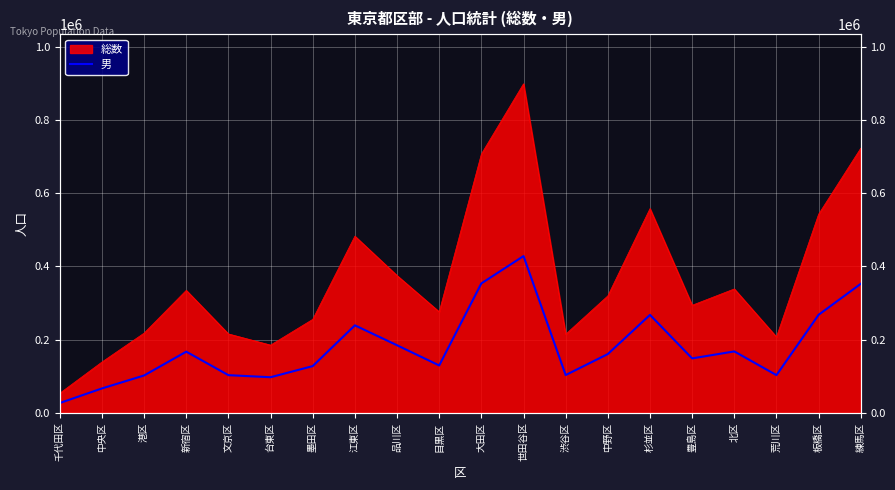

The chart shows a value of 21343 at 荒川区. True or false?

False